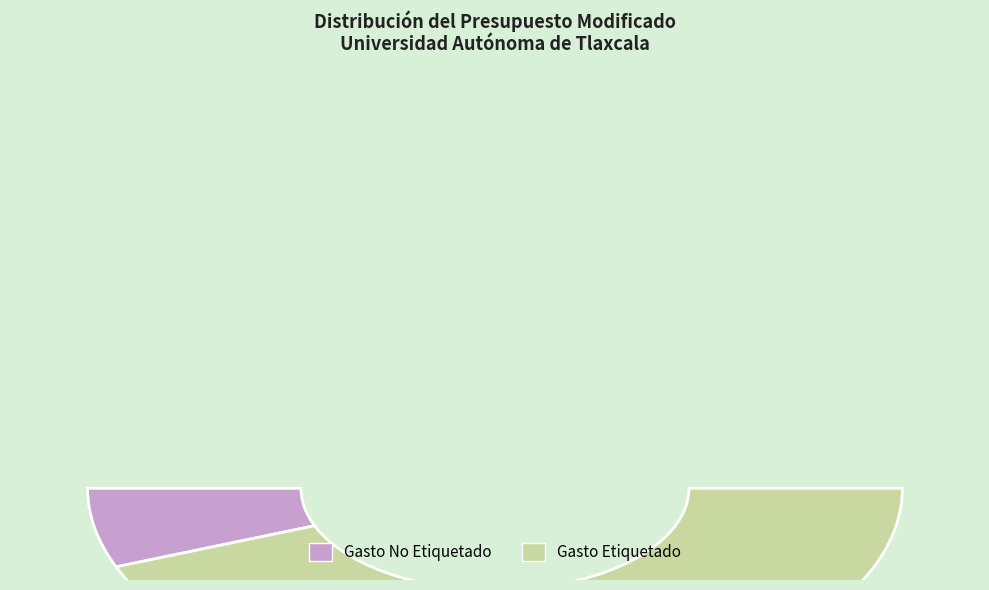

What is the majority slice?

Gasto Etiquetado